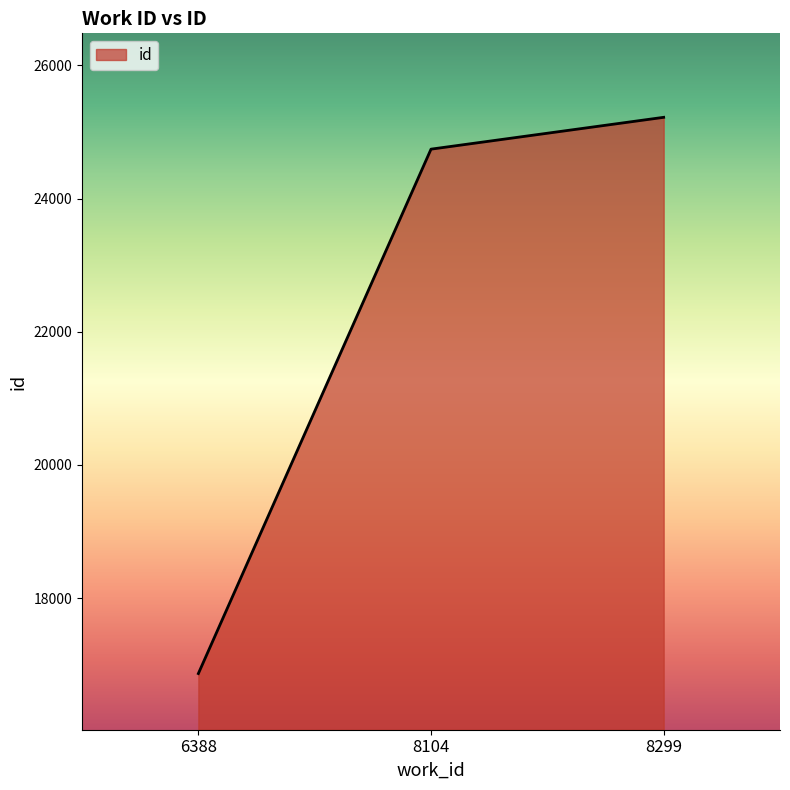

List the labels in order of value, smallest first.

6388, 8104, 8299